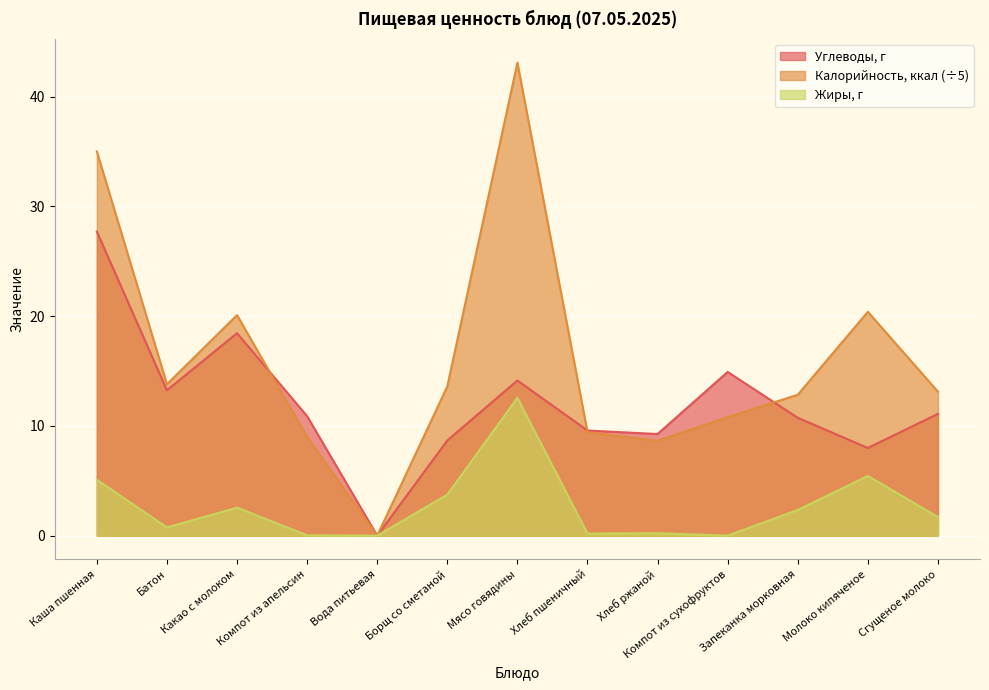

True or false: Углеводы, г and Жиры, г cross at least once.

False